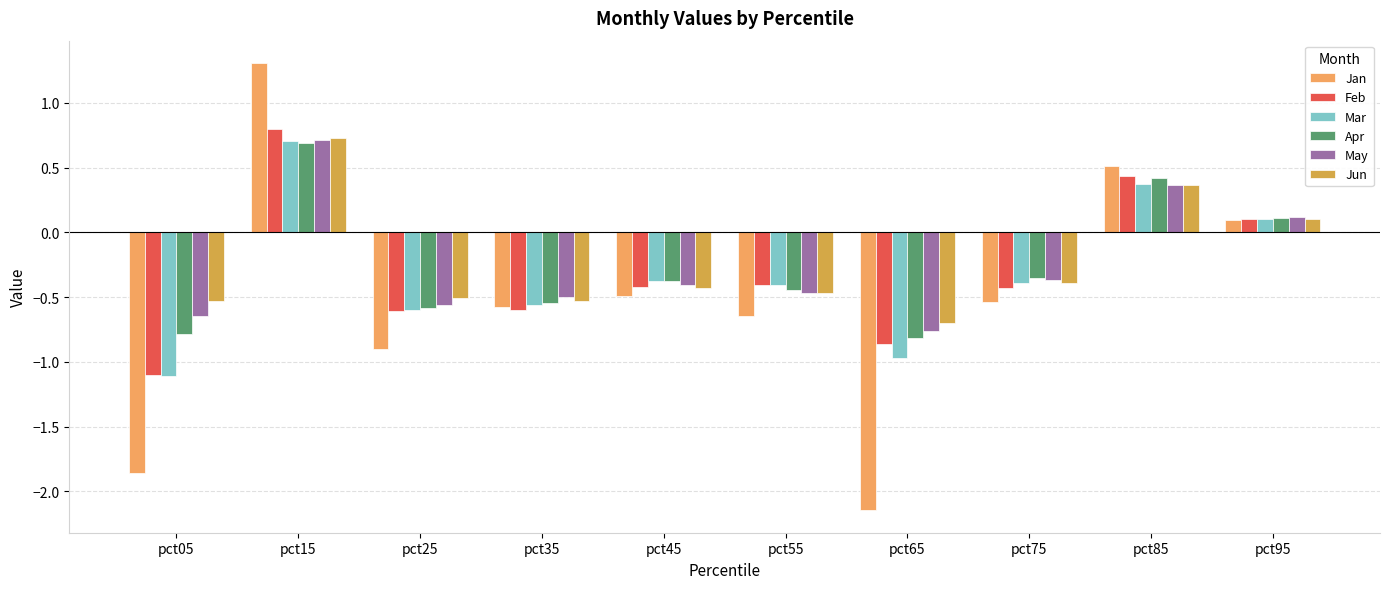

What is the sum of all Apr values?

-2.7